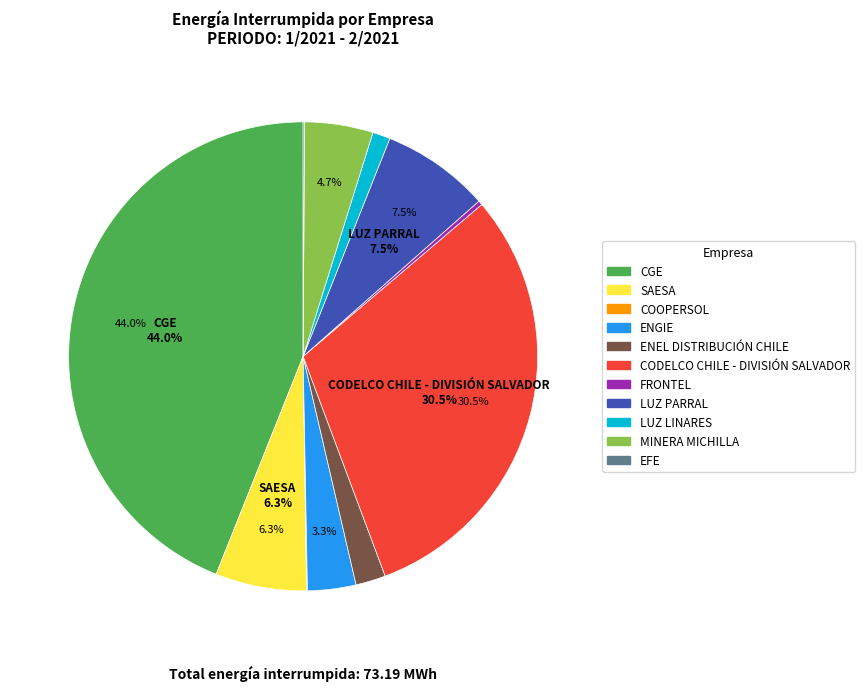

Does any single category account for the majority?

No